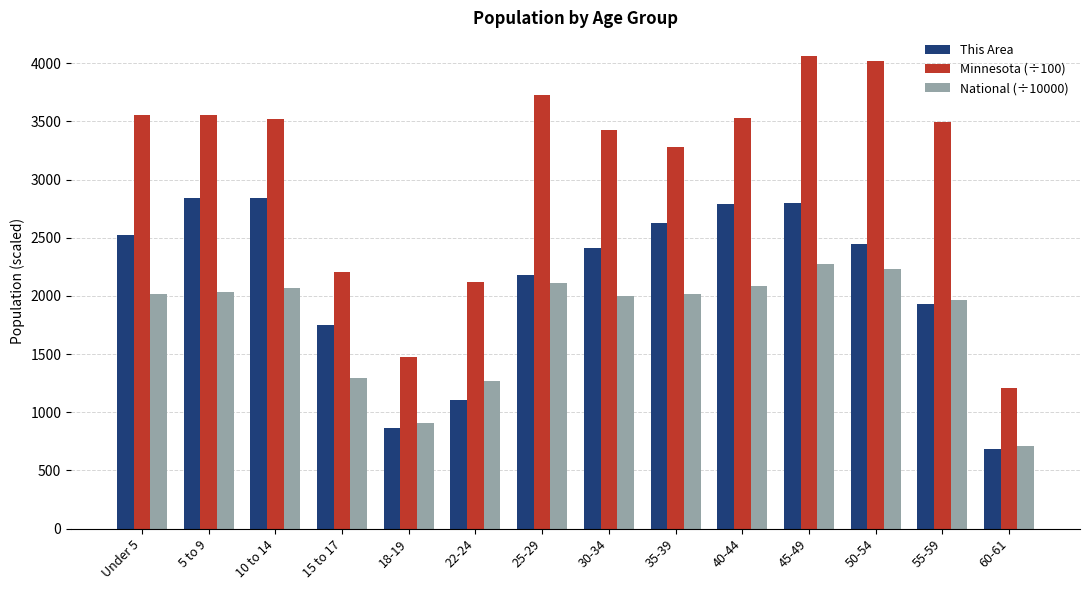

Is it true that National (÷10000) equals 2110.2 at 25-29?

True